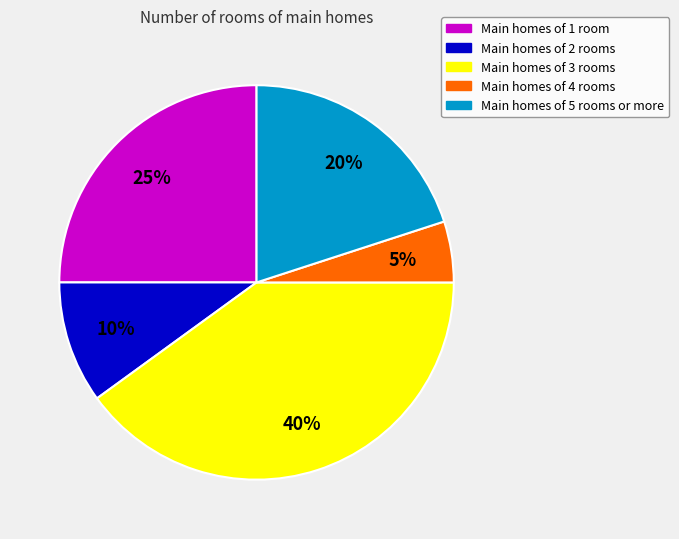

Is it true that Main homes of 1 room is 39% of the pie?

False